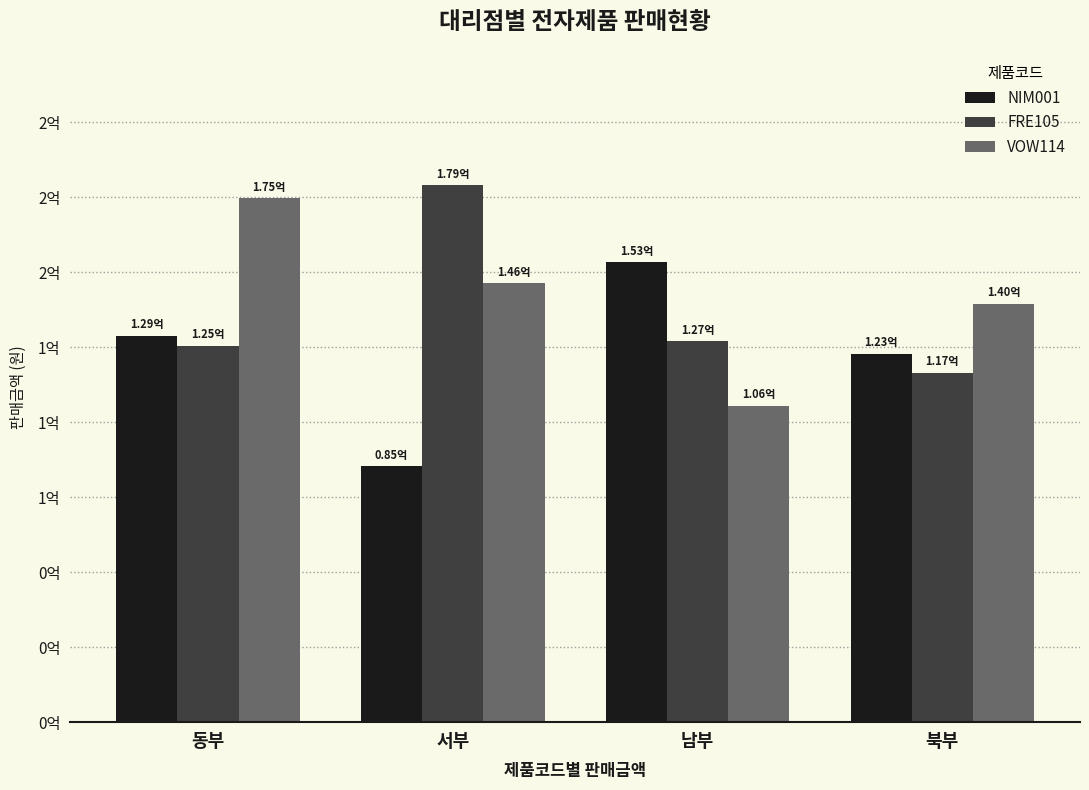

True or false: NIM001 has a value of 128800000 at 동부.

True